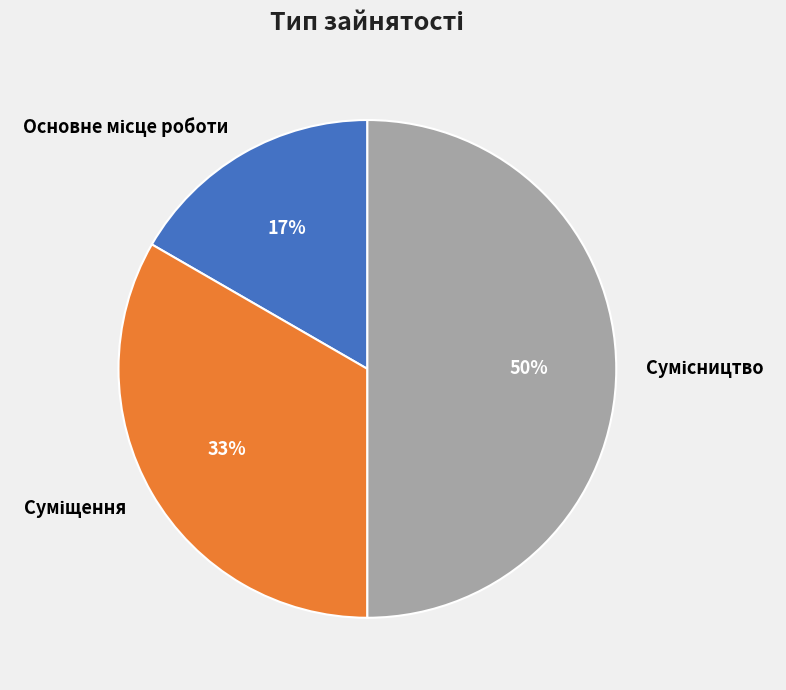

To the nearest percent, what is the average slice percentage?

33%